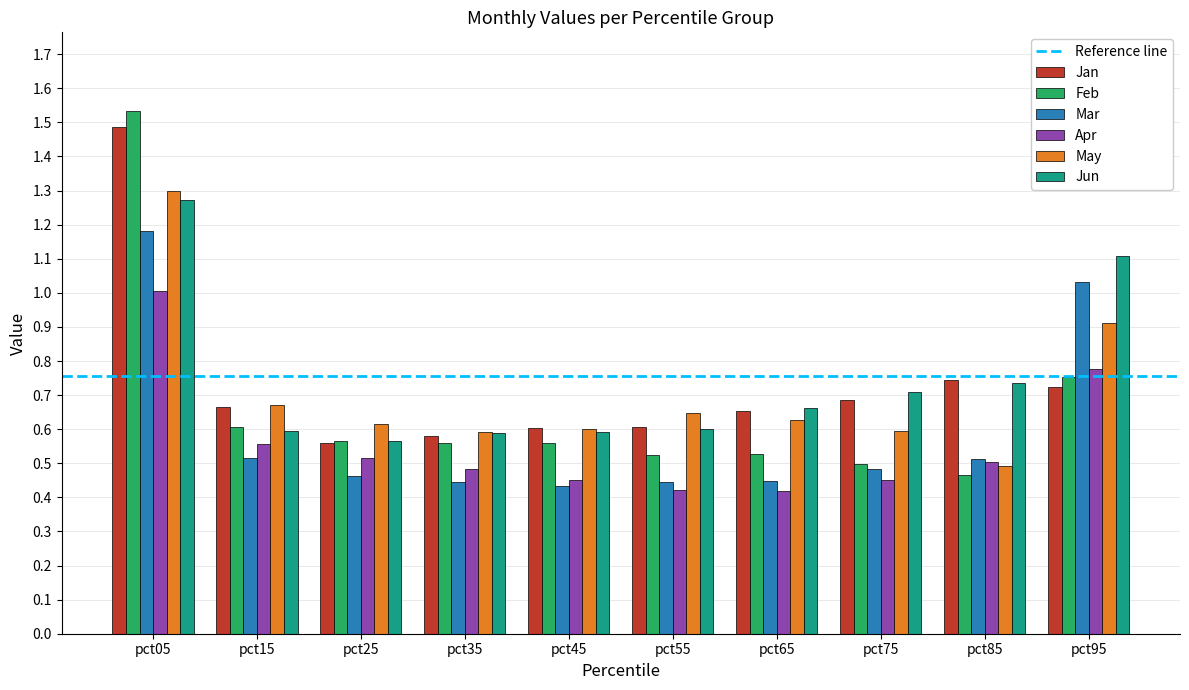

Which category has the lowest value in the May series?

pct85